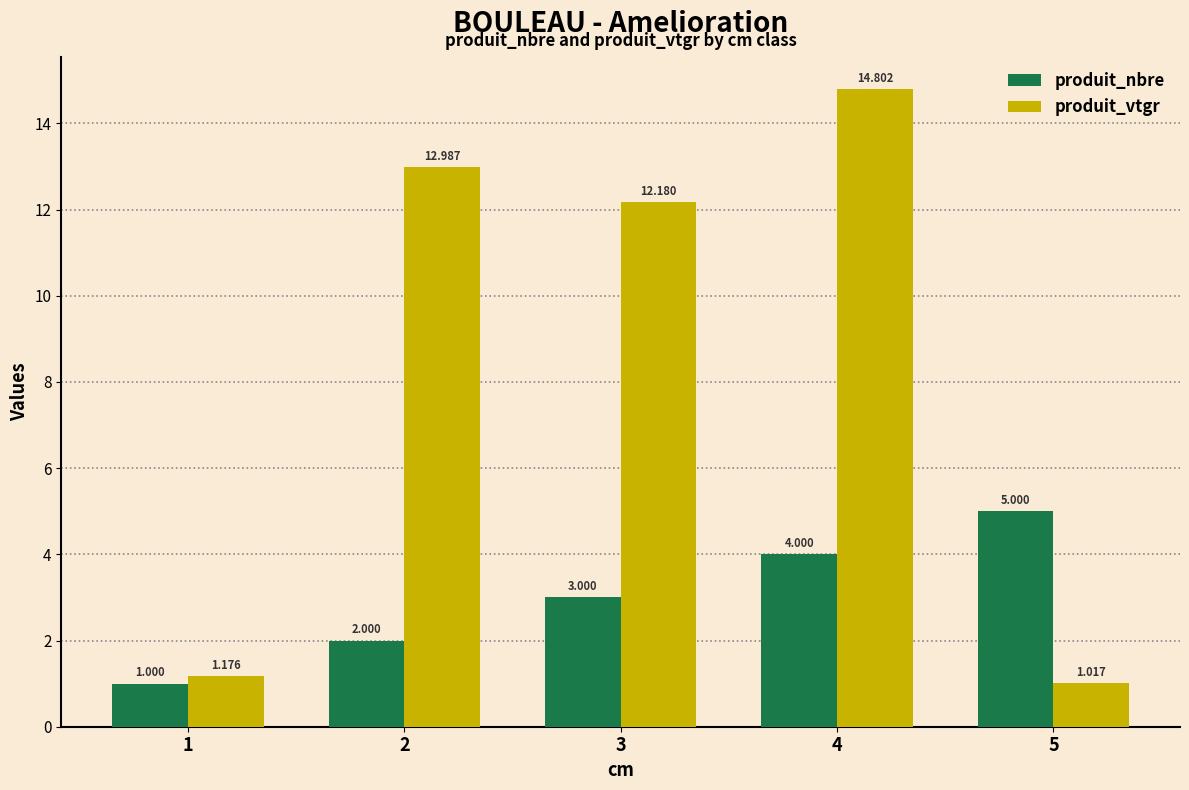

List the series in order of their peak value, highest first.

produit_vtgr, produit_nbre